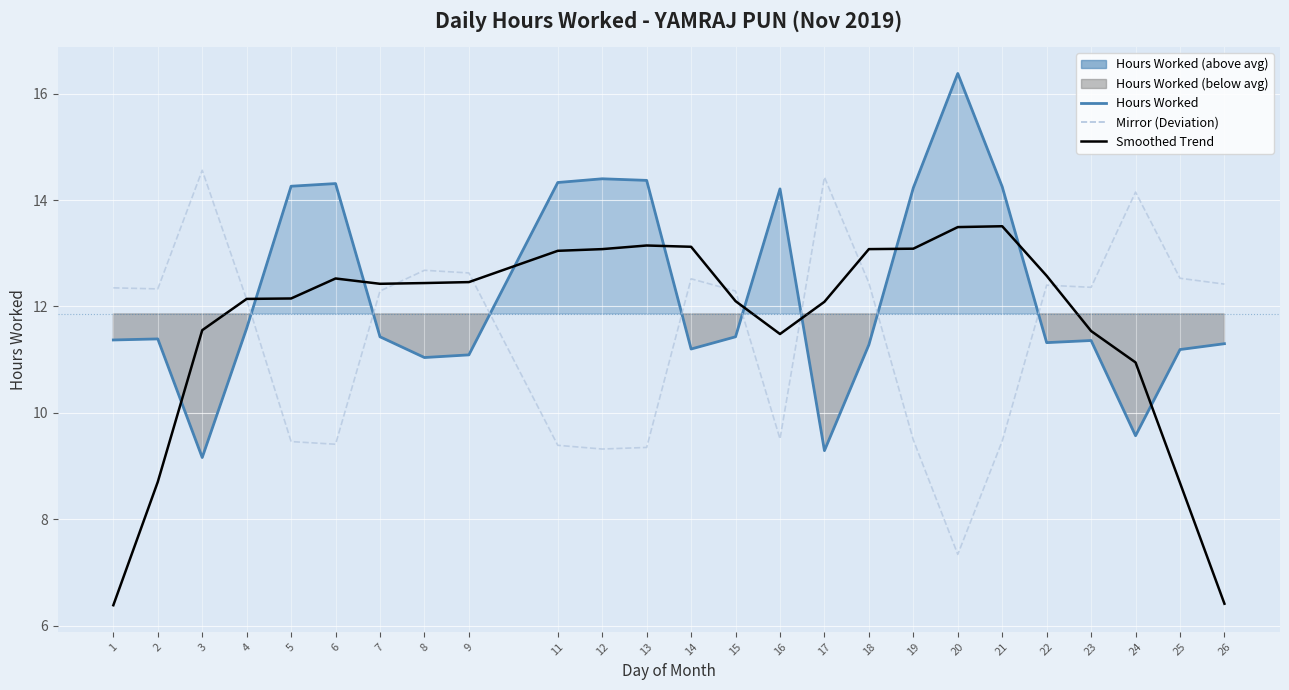

At how many categories does at least one series exceed 10?

25